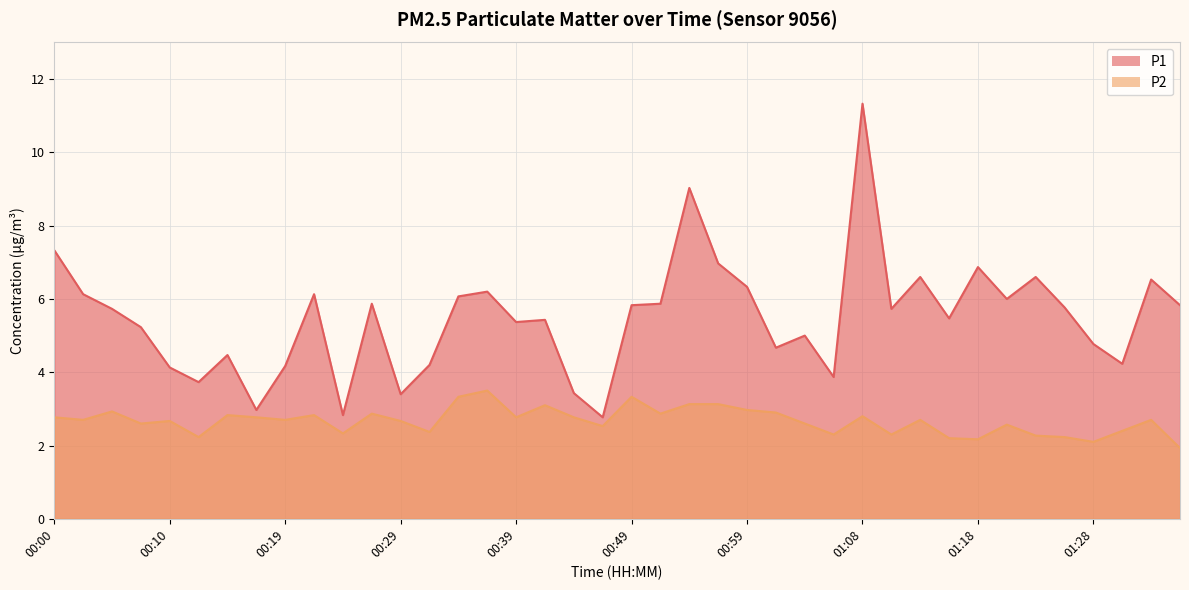

Is the value of P2 at 00:46 greater than the value of P1 at 01:16?

No